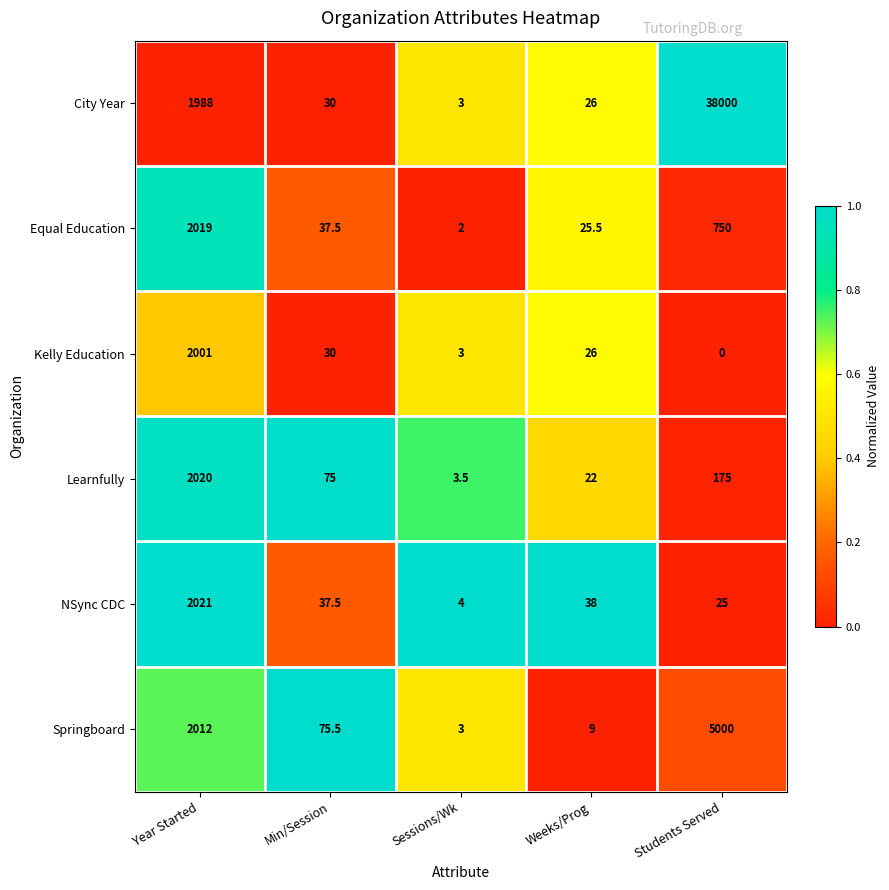

Reading right to left, list all the values displayed in this chart.

City Year: Students Served=38000.0	Weeks/Prog=26.0	Sessions/Wk=3.0	Min/Session=30.0	Year Started=1988.0
Equal Education: Students Served=750.0	Weeks/Prog=25.5	Sessions/Wk=2.0	Min/Session=37.5	Year Started=2019.0
Kelly Education: Students Served=0.0	Weeks/Prog=26.0	Sessions/Wk=3.0	Min/Session=30.0	Year Started=2001.0
Learnfully: Students Served=175.0	Weeks/Prog=22.0	Sessions/Wk=3.5	Min/Session=75.0	Year Started=2020.0
NSync CDC: Students Served=25.0	Weeks/Prog=38.0	Sessions/Wk=4.0	Min/Session=37.5	Year Started=2021.0
Springboard: Students Served=5000.0	Weeks/Prog=9.0	Sessions/Wk=3.0	Min/Session=75.5	Year Started=2012.0